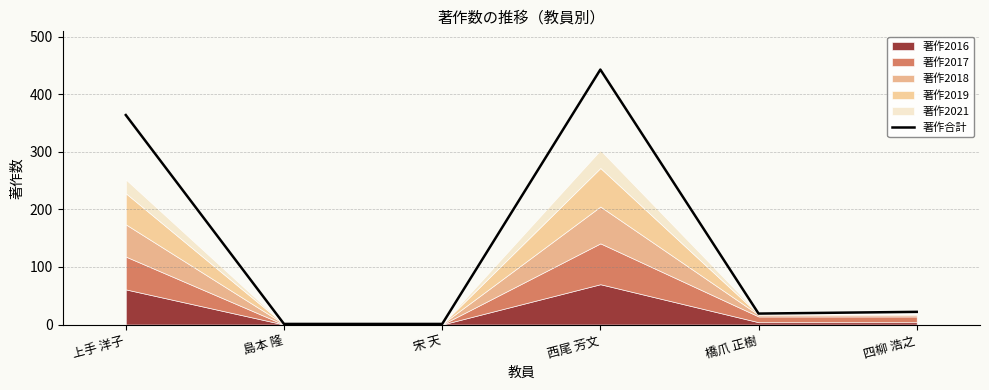

Reading right to left, what are all the values shown in this chart?

四柳 浩之=22	橋爪 正樹=19	西尾 芳文=443	宋 天=1	島本 隆=1	上手 洋子=364